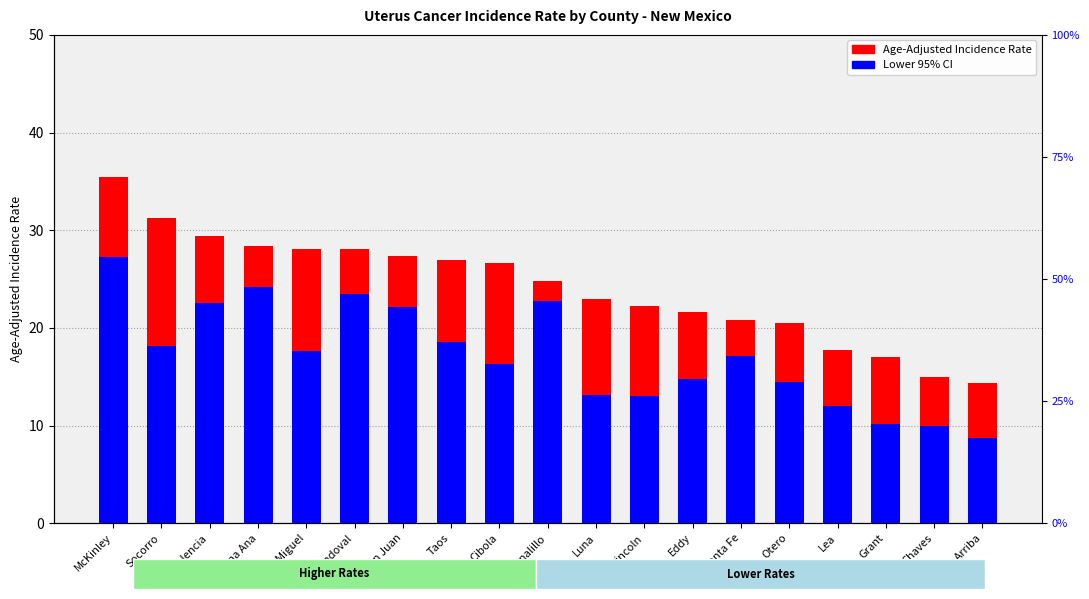

What is the difference between the highest and lowest values at Dona Ana?

4.2